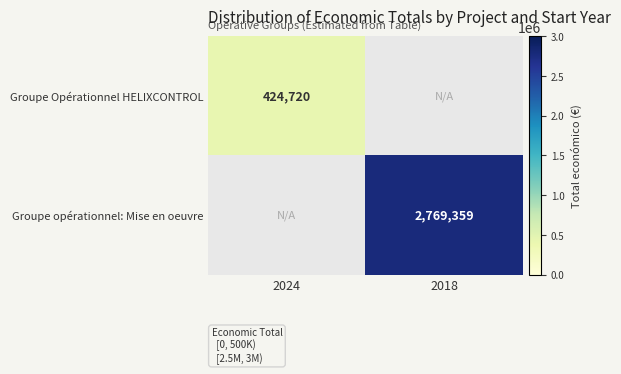

How many categories are shown in the chart?

2